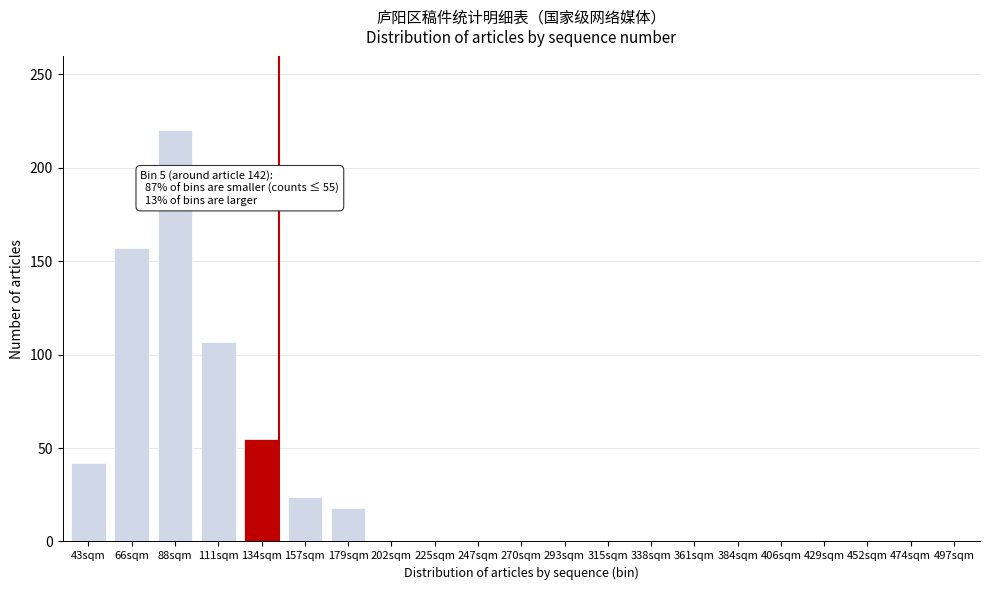

Reading left to right, extract all data points from this chart.

43sqm=42	66sqm=157	88sqm=220	111sqm=107	134sqm=55	157sqm=24	179sqm=18	202sqm=0	225sqm=0	247sqm=0	270sqm=0	293sqm=0	315sqm=0	338sqm=0	361sqm=0	384sqm=0	406sqm=0	429sqm=0	452sqm=0	474sqm=0	497sqm=0